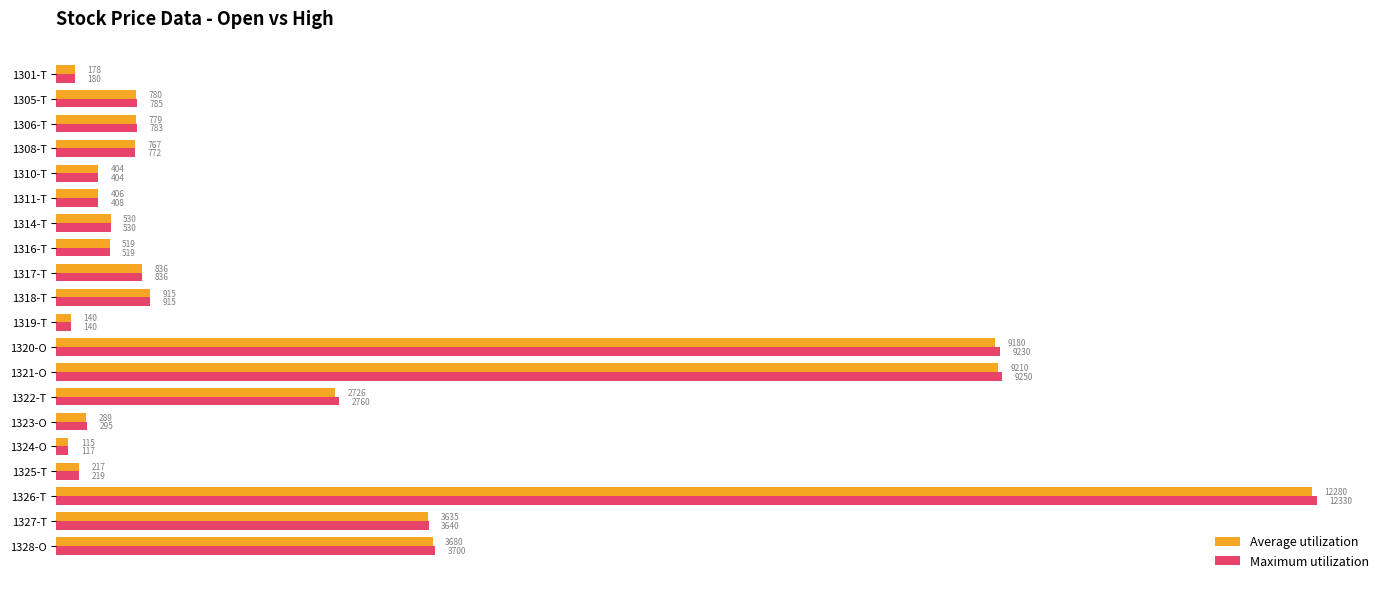

What is the difference between the second highest and minimum values in the Maximum utilization series?

9133